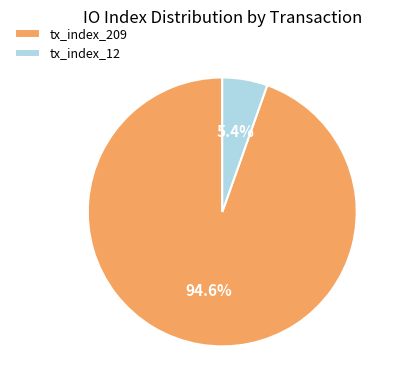

What is the smallest slice in the pie chart?

tx_index_12